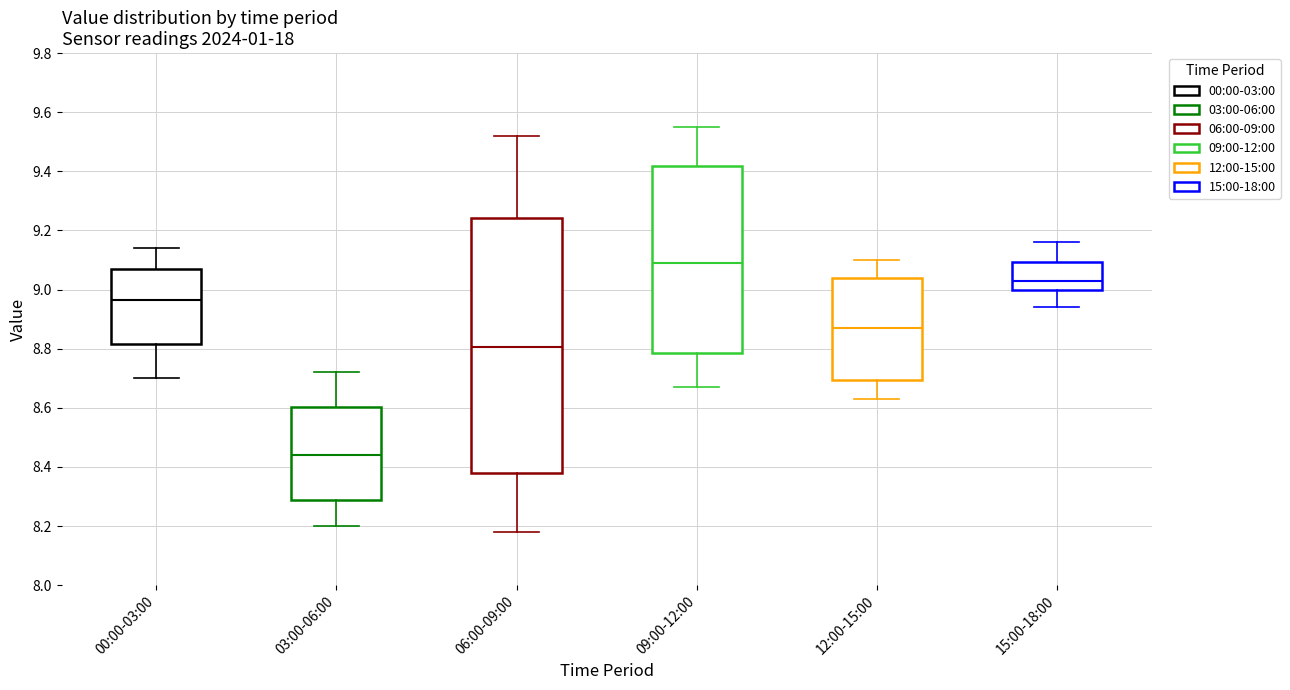

Which box has the lowest median line?

03:00-06:00